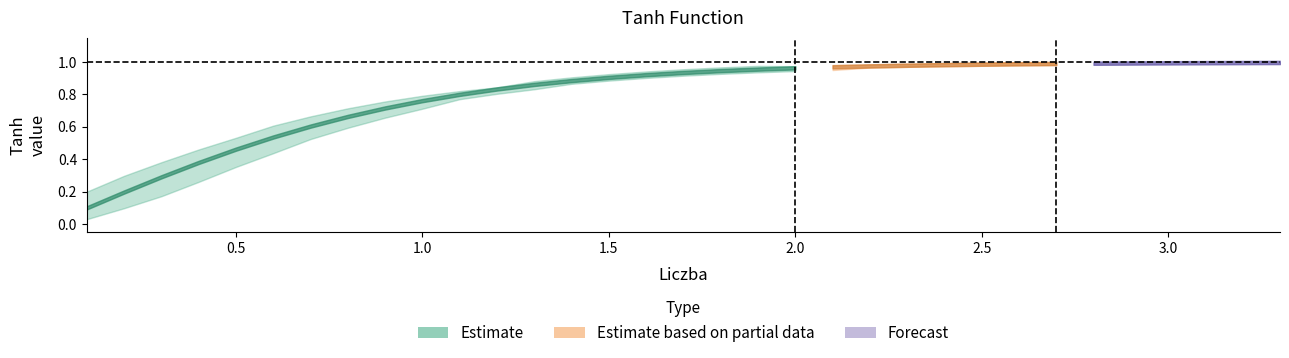

What value does the Tanh_lower series have at 2.0?

0.9